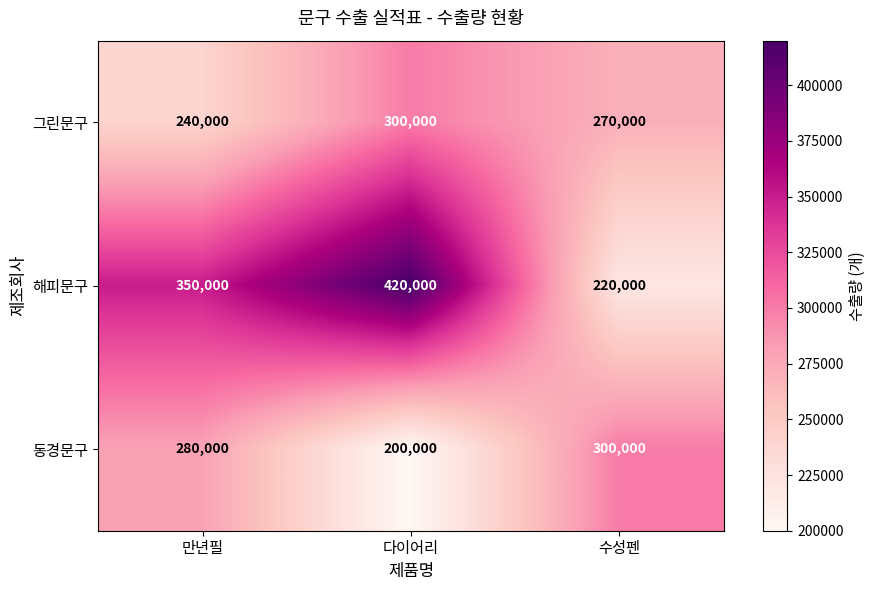

Which series has the widest spread of values?

해피문구